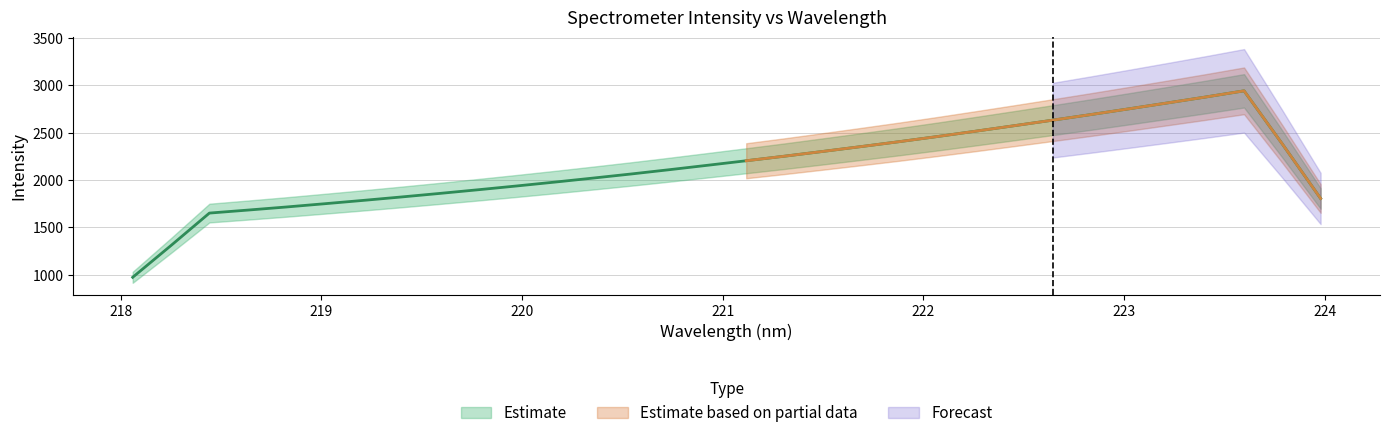

Is it true that the value at 223.408 is 2877.3?

True